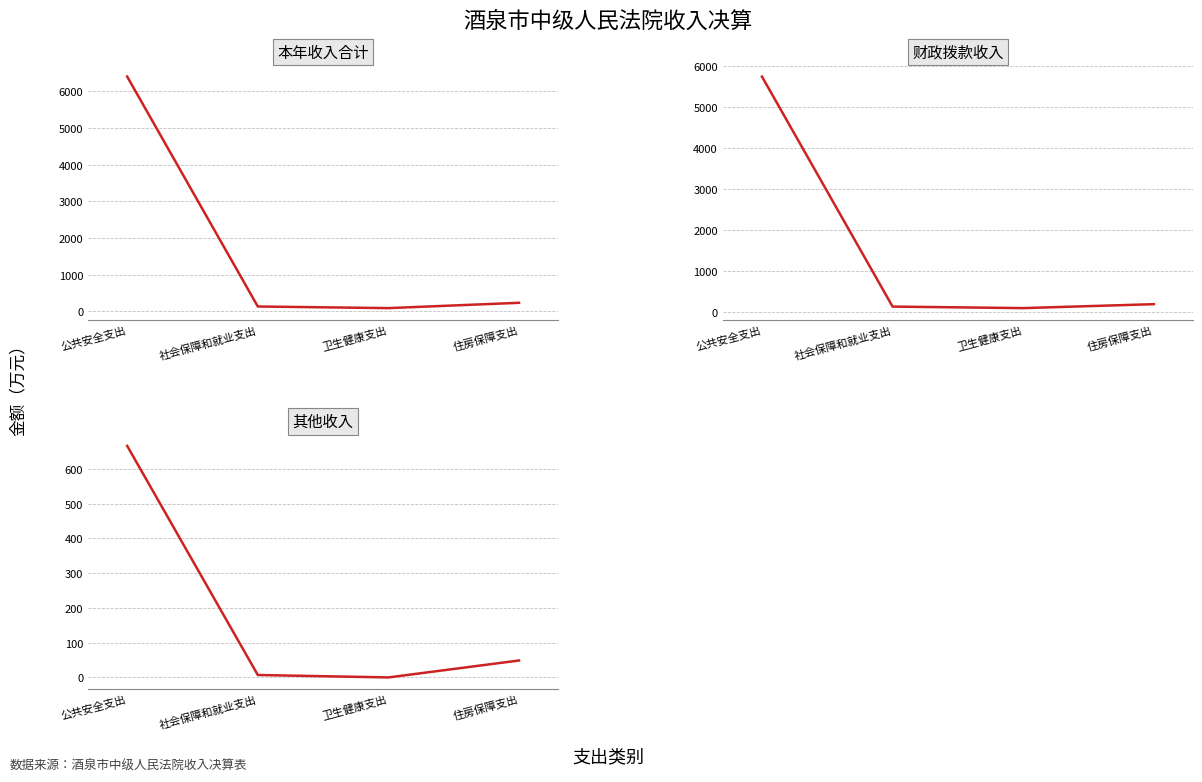

How many series are shown in this chart?

3